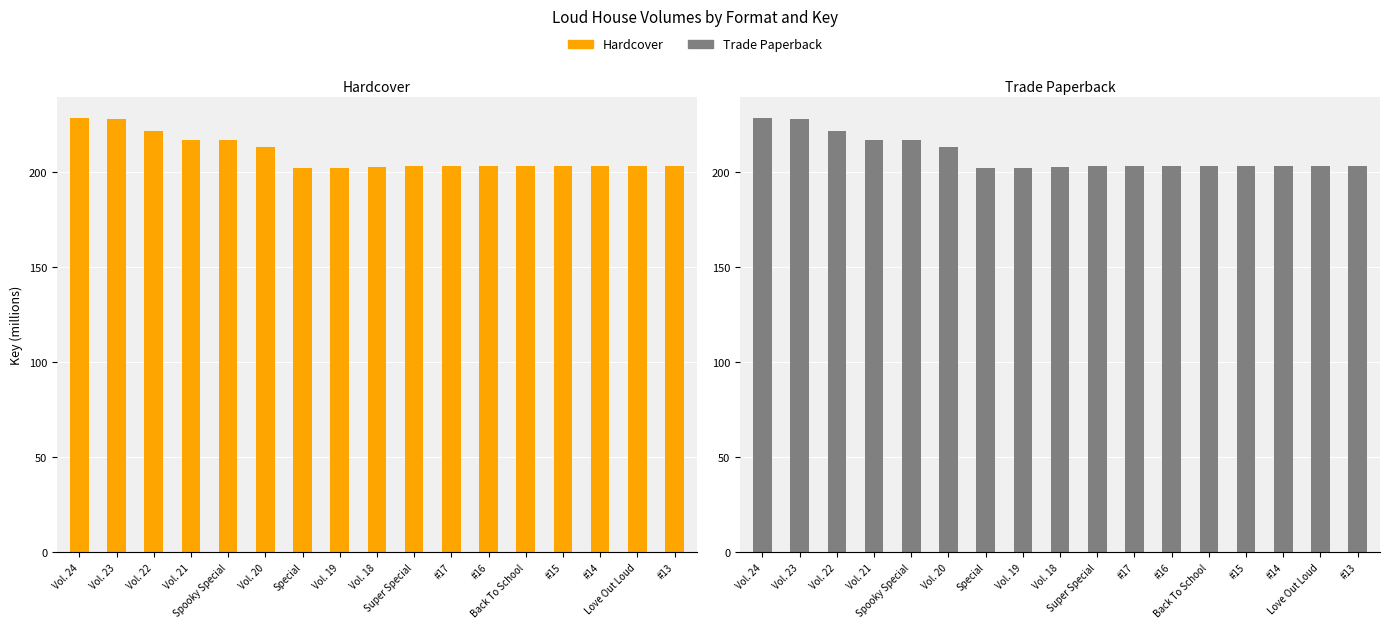

What is the lowest value of the Trade Paperback series?

202.3